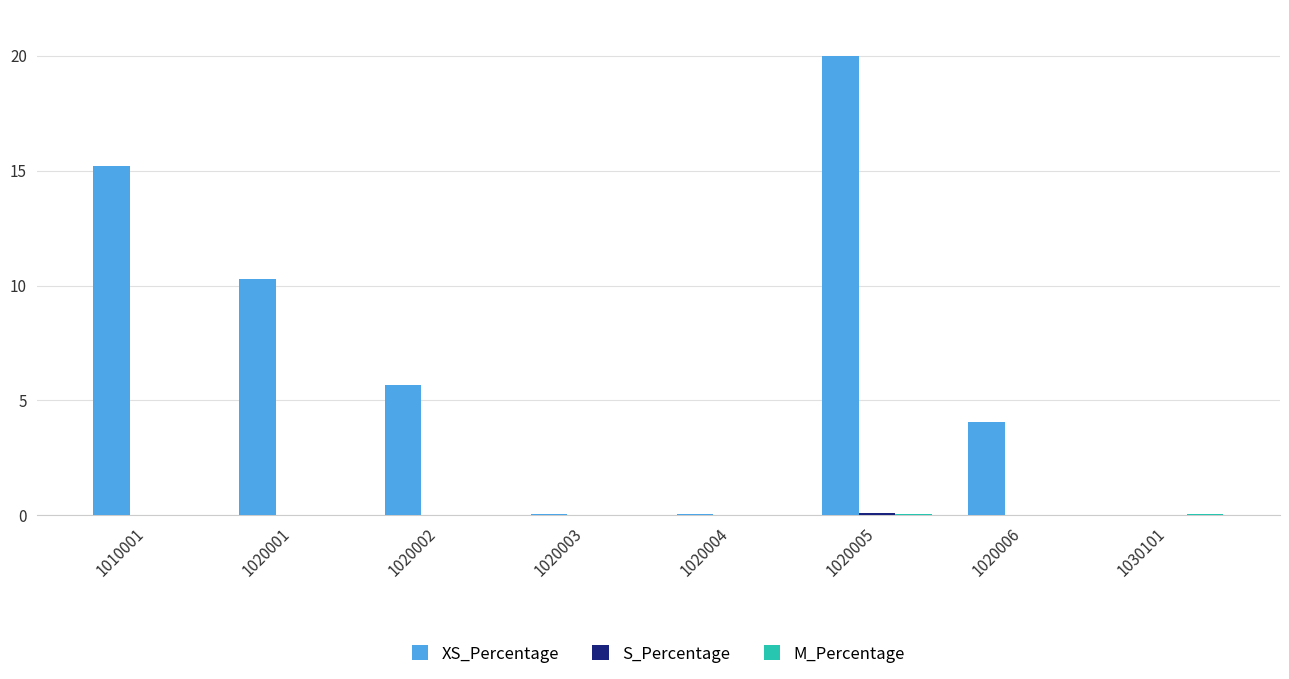

What is the total value across all series at 1020002?

5.7